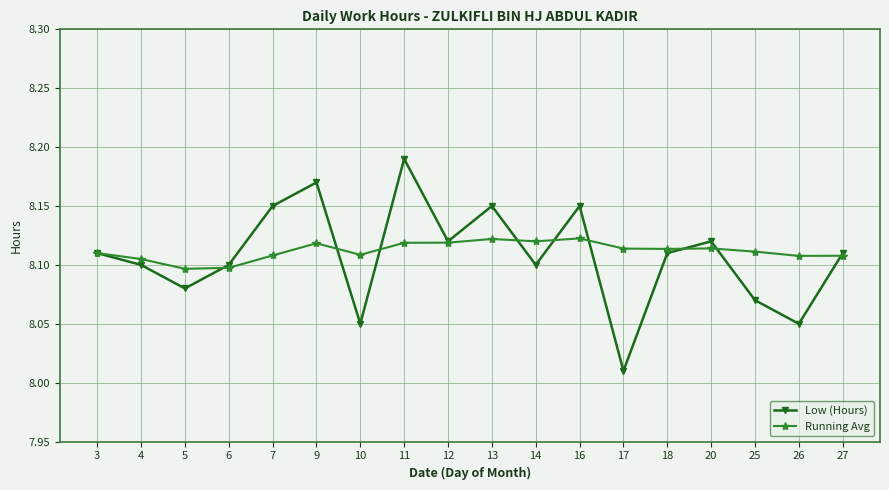

List the series in order of their peak value, lowest first.

Running Avg, Low (Hours)